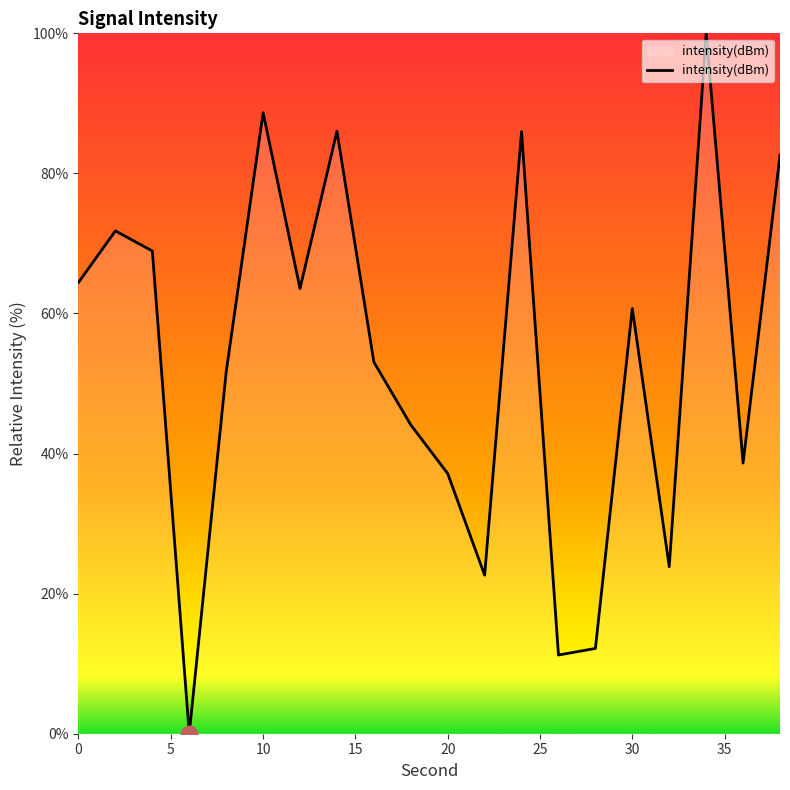

Reading left to right, extract all data points from this chart.

64.4	71.8	68.9	0.0	51.6	88.7	63.6	86.0	53.1	44.1	37.1	22.6	86.0	11.2	12.2	60.7	23.8	100.0	38.6	82.6